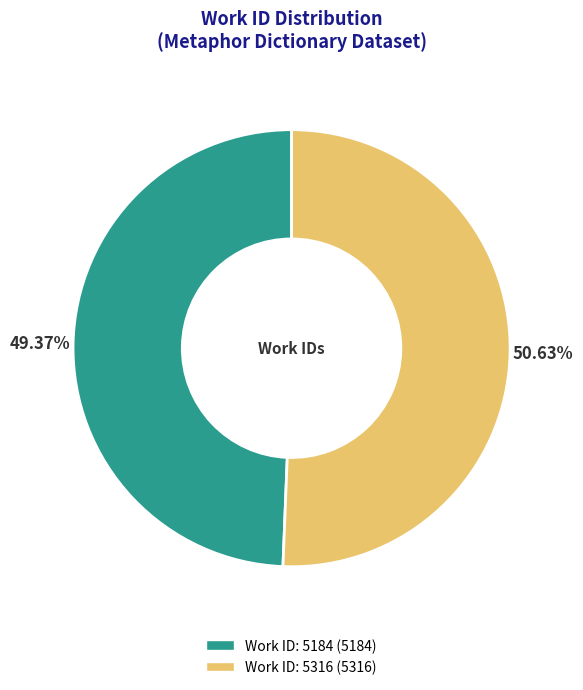

The Work ID: 5316 slice represents 60% of the pie. True or false?

False